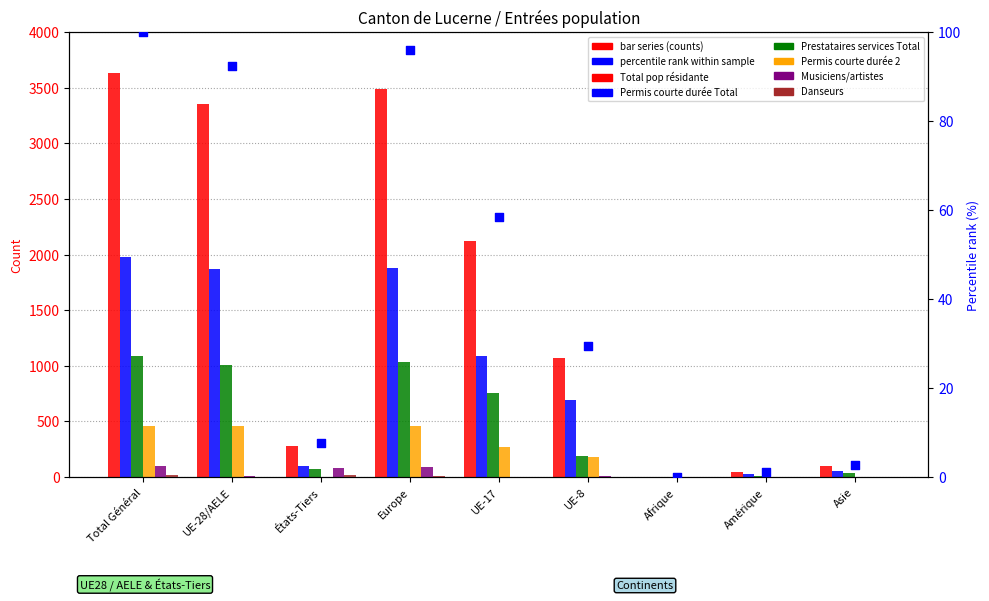

What is the total value across all series at UE-28/AELE?

6700